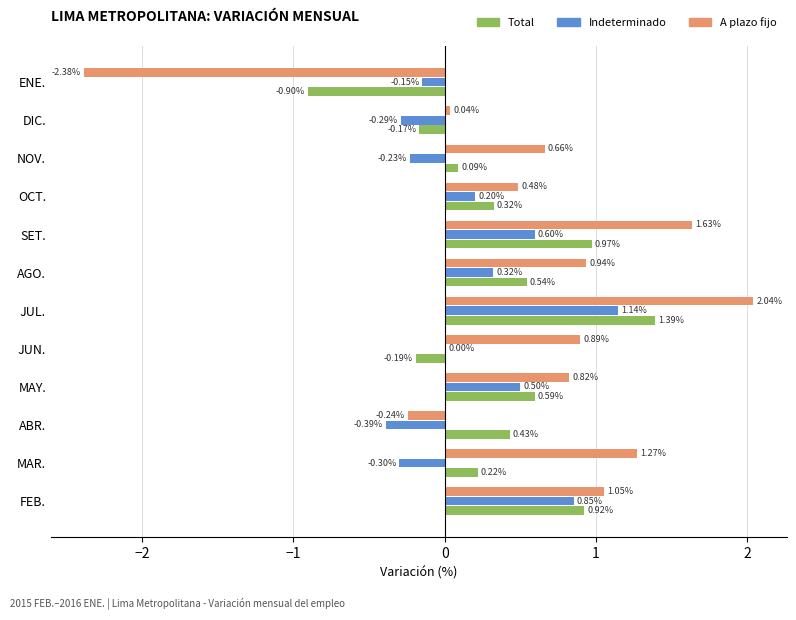

Between ABR. and JUN., which series saw the biggest shift?

A plazo fijo